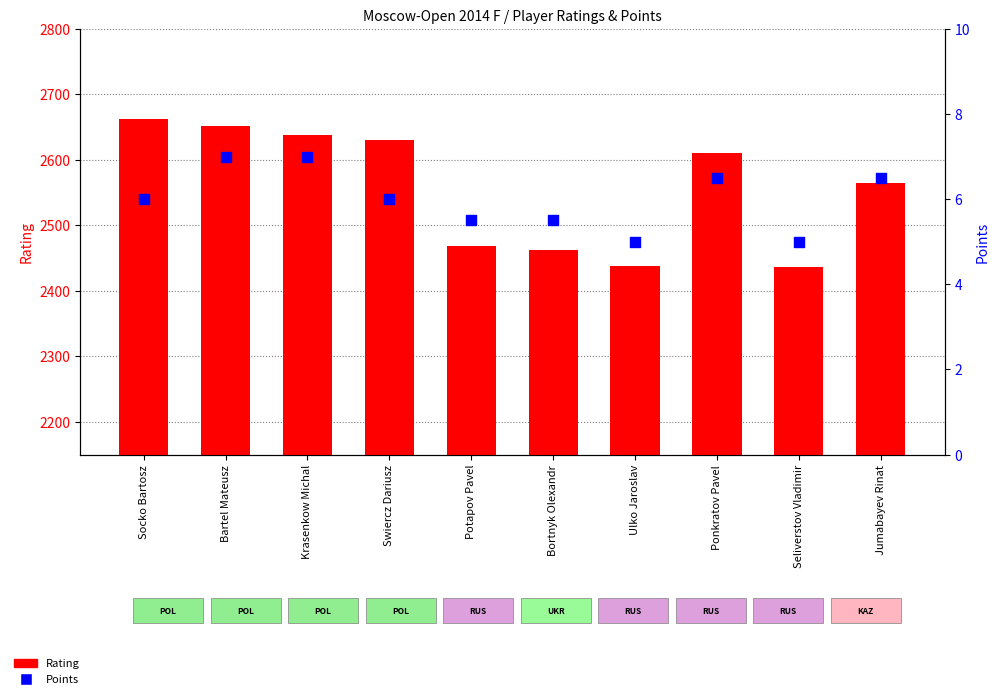

What is the total value across all series at Seliverstov Vladimir?

2441.0